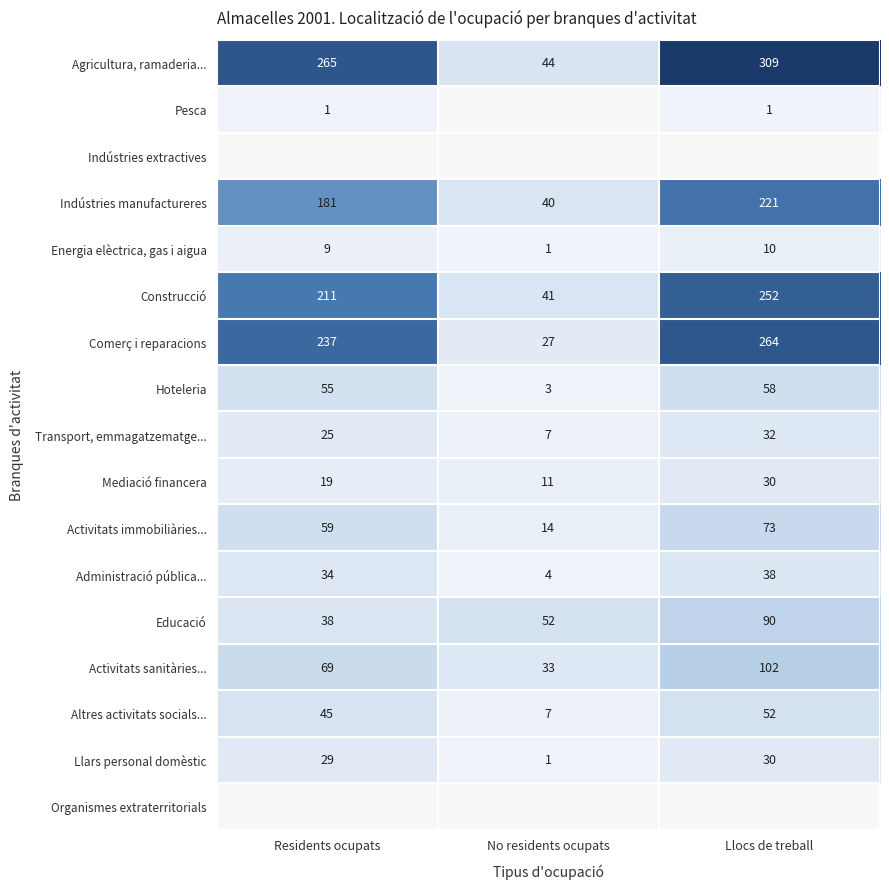

Count the number of categories in the chart.

3